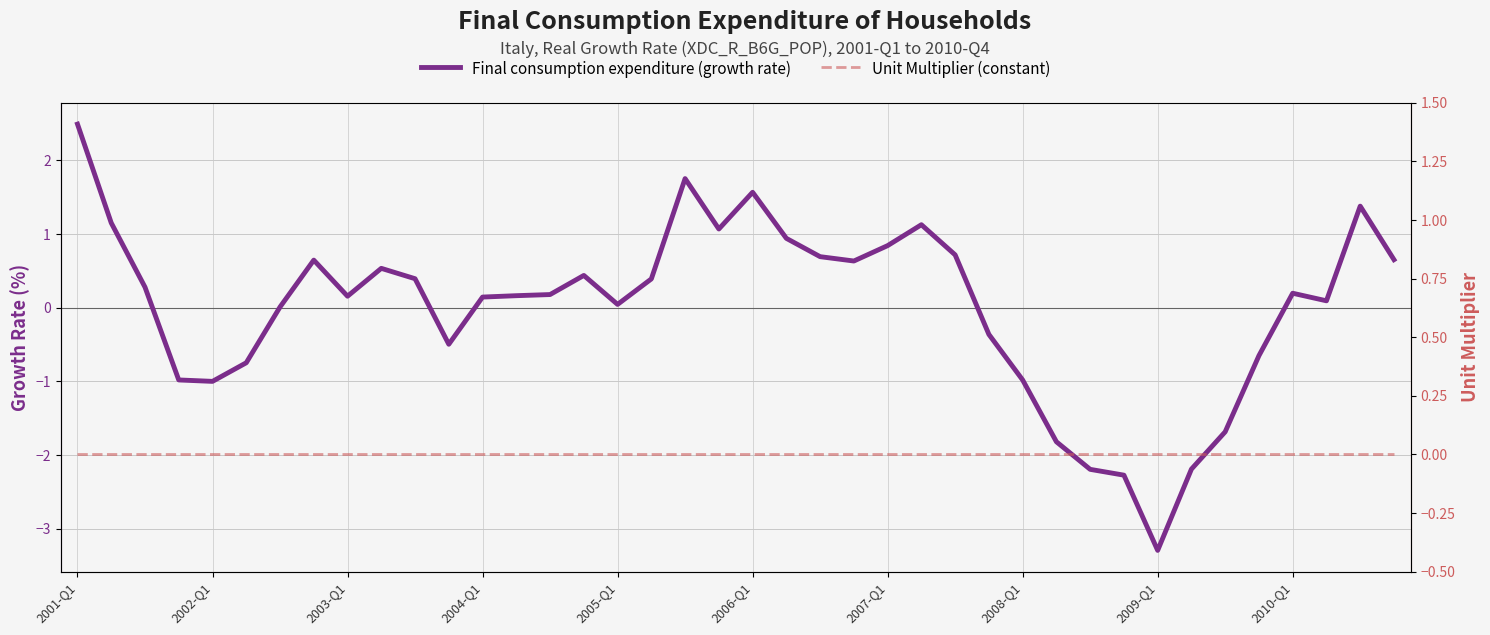

After their last crossing, which series has the higher values: Unit Multiplier (constant) or Final consumption expenditure (growth rate)?

Final consumption expenditure (growth rate)